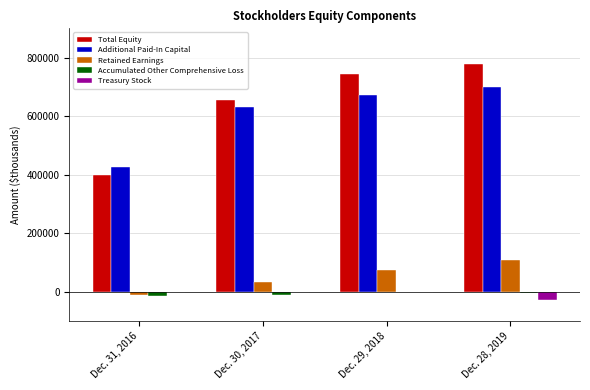

Which series has the largest total across all categories?

Total Equity